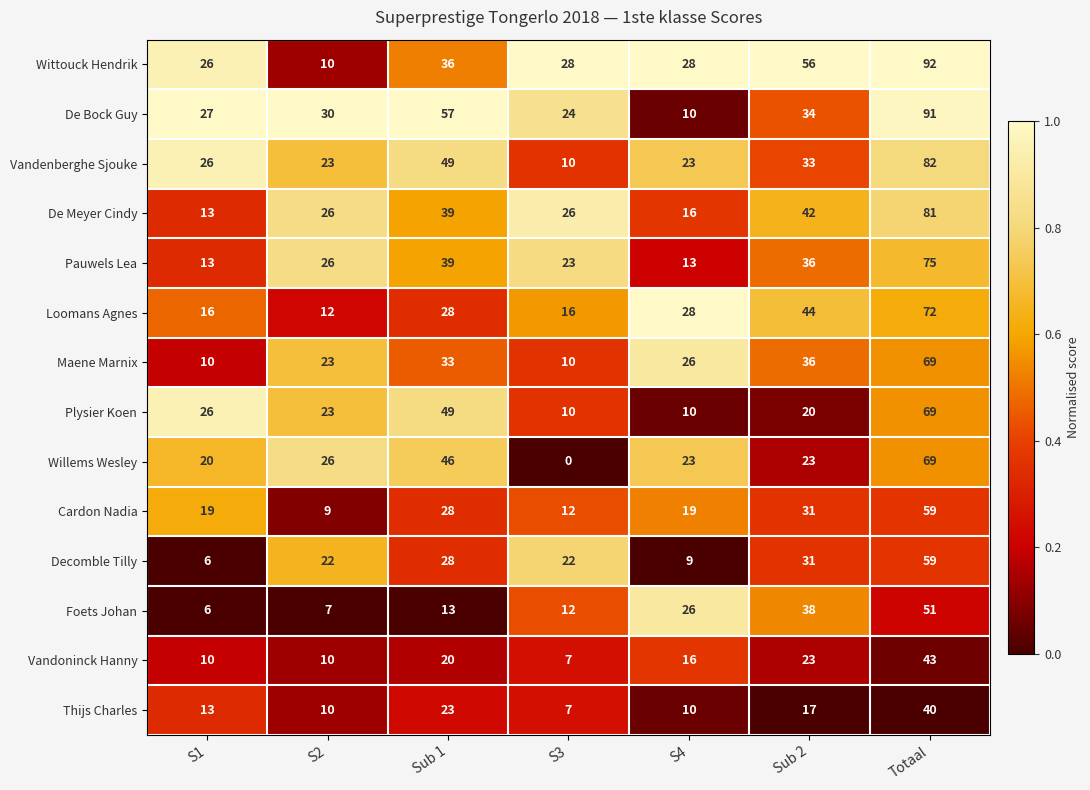

What is the spread (max minus min) of values at Sub 1?

44